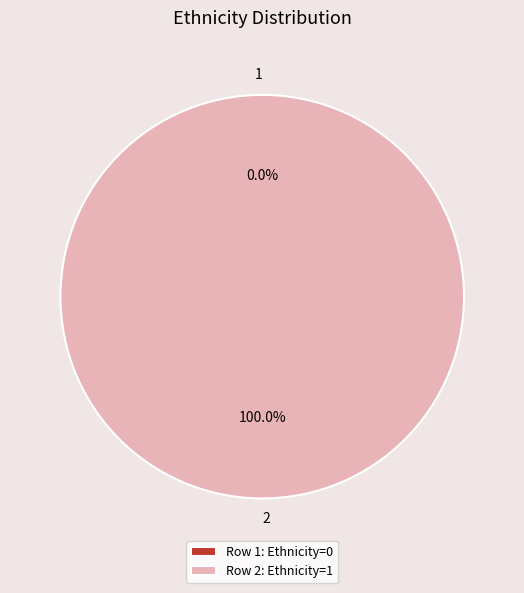

Between 1 and 2, which is larger?

2